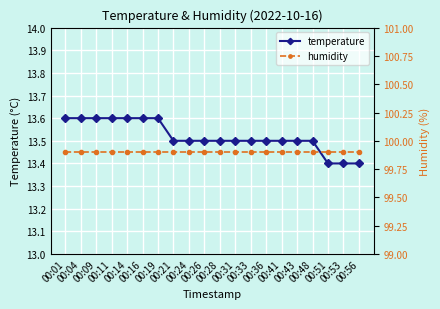

Does the chart display data point markers on the line(s)?

Yes